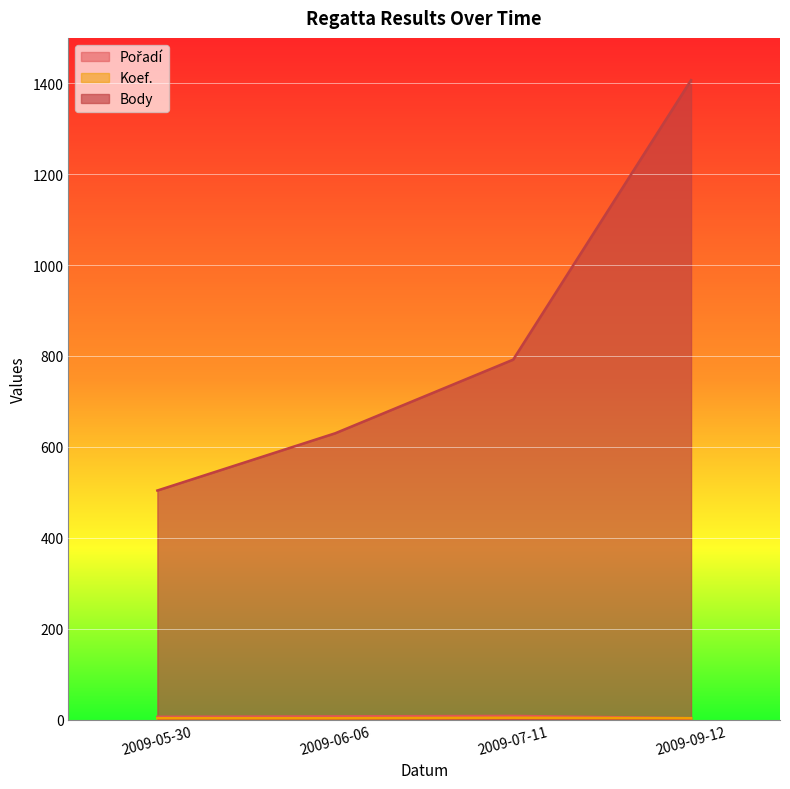

At 2009-09-12, list the series in order from smallest to largest.

Pořadí, Koef., Body